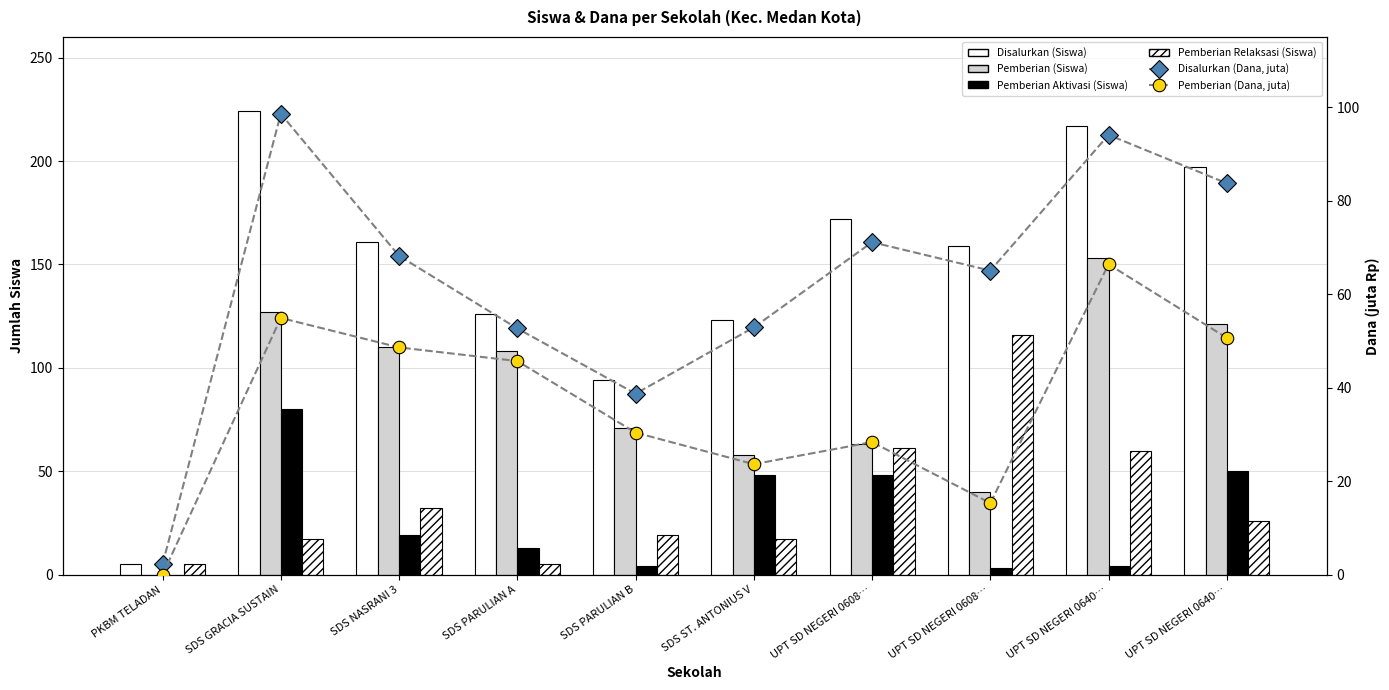

At which label does Disalurkan (Dana, juta) first exceed 68?

SDS GRACIA SUSTAIN